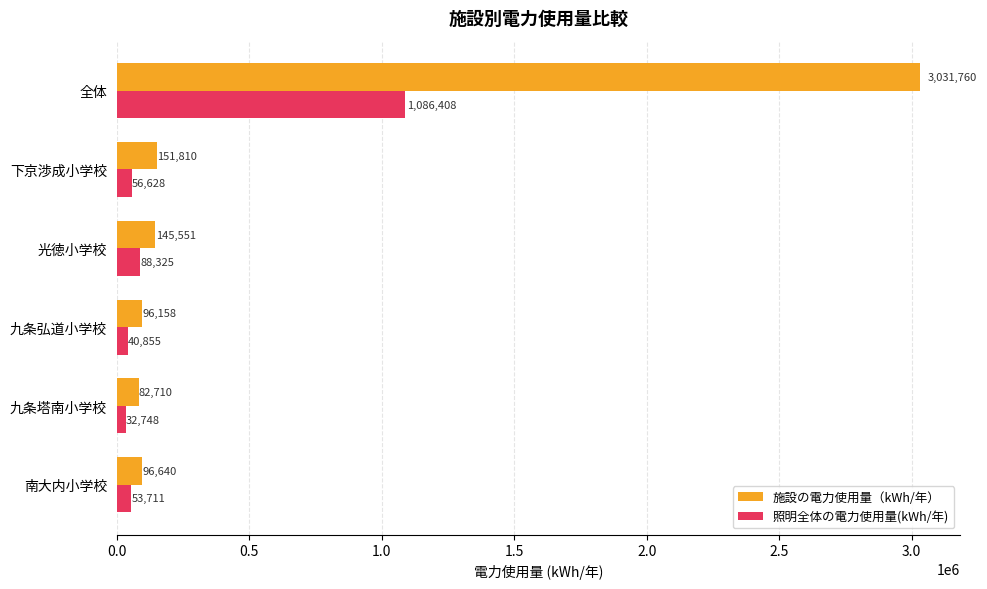

Is it true that 照明全体の電力使用量(kWh/年) equals 88325.4 at 光徳小学校?

True